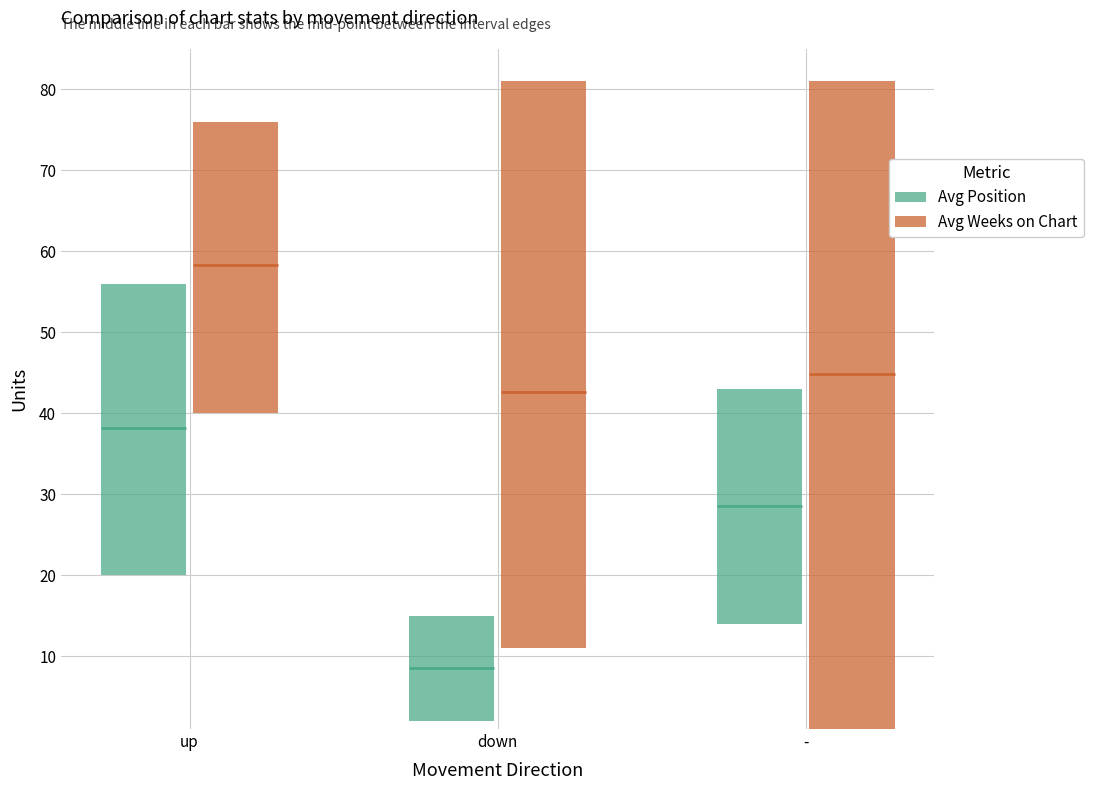

The value of Avg Position at 0 is 64.8. True or false?

False